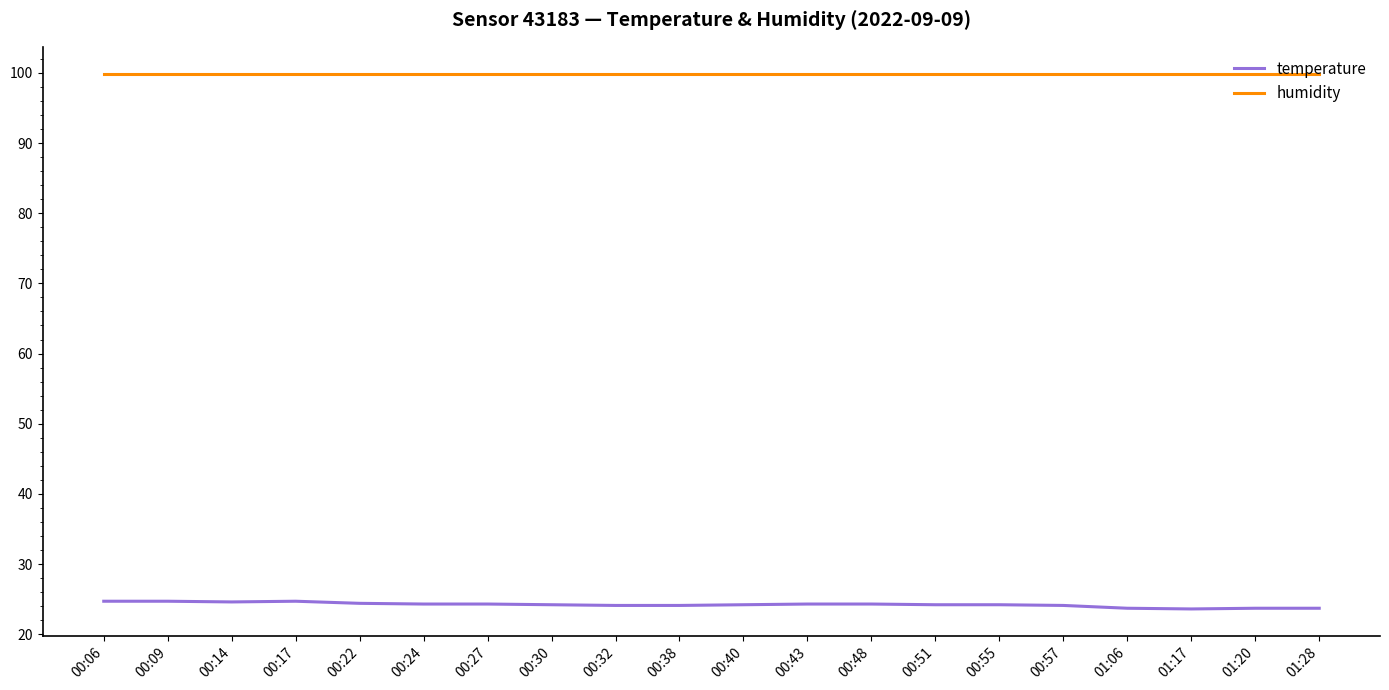

True or false: temperature and humidity cross at least once.

False